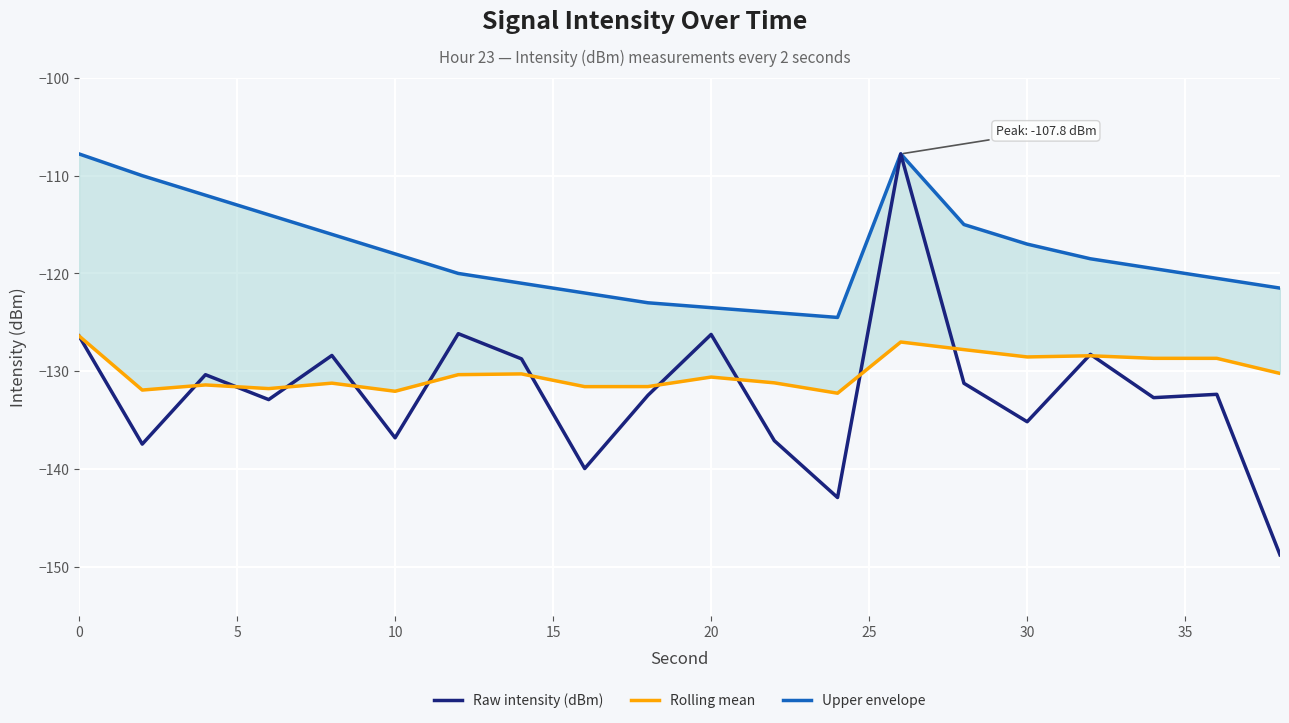

What is the lowest value of the Raw intensity (dBm) series?

-148.8